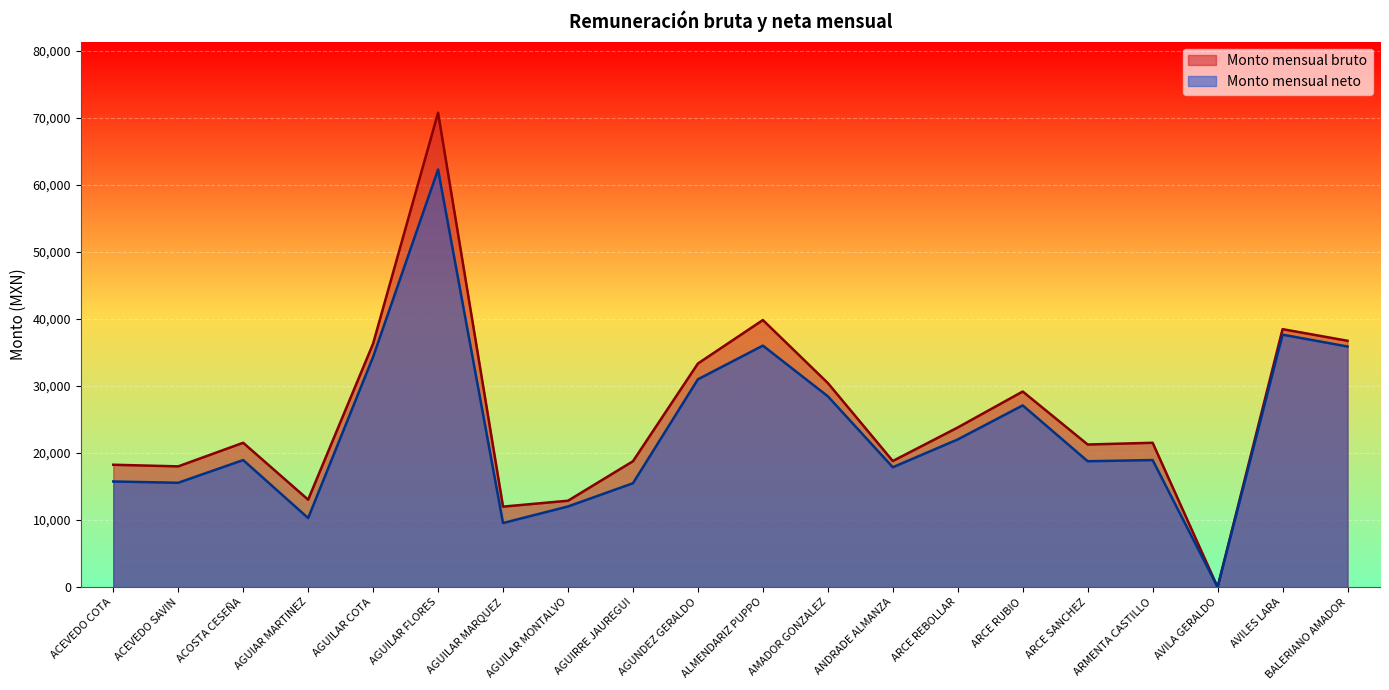

How many lines are shown in the chart?

2